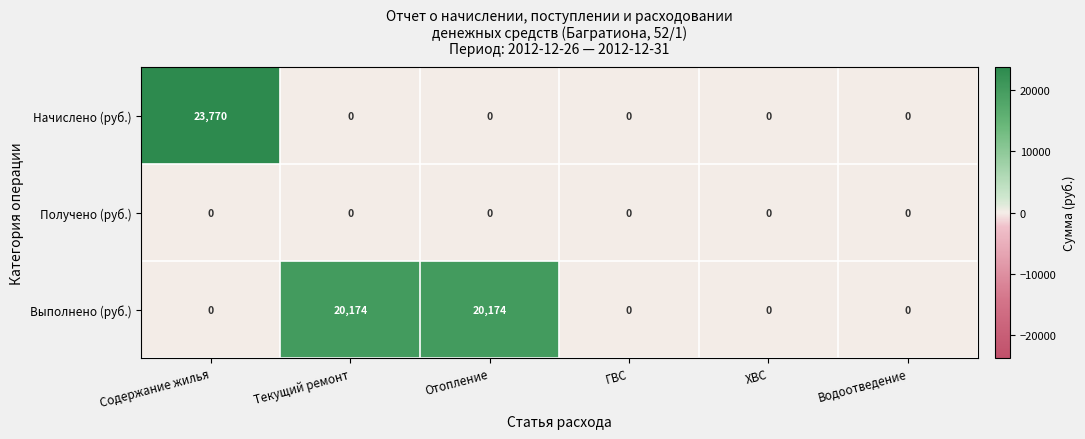

Reading left to right, list all the values displayed in this chart.

Начислено (руб.): 23770	0	0	0	0	0
Получено (руб.): 0	0	0	0	0	0
Выполнено (руб.): 0	20174	20174	0	0	0